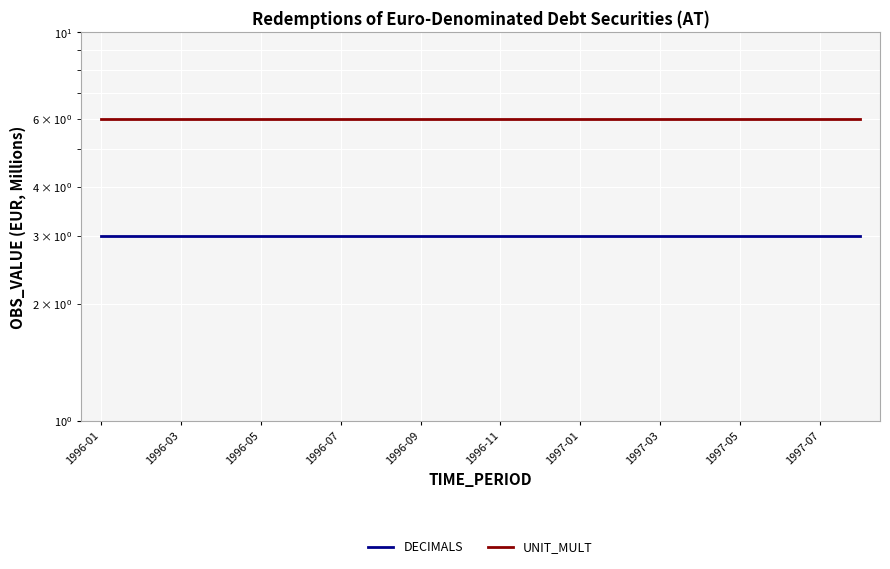

Where is DECIMALS nearest to the value 3?

1996-01